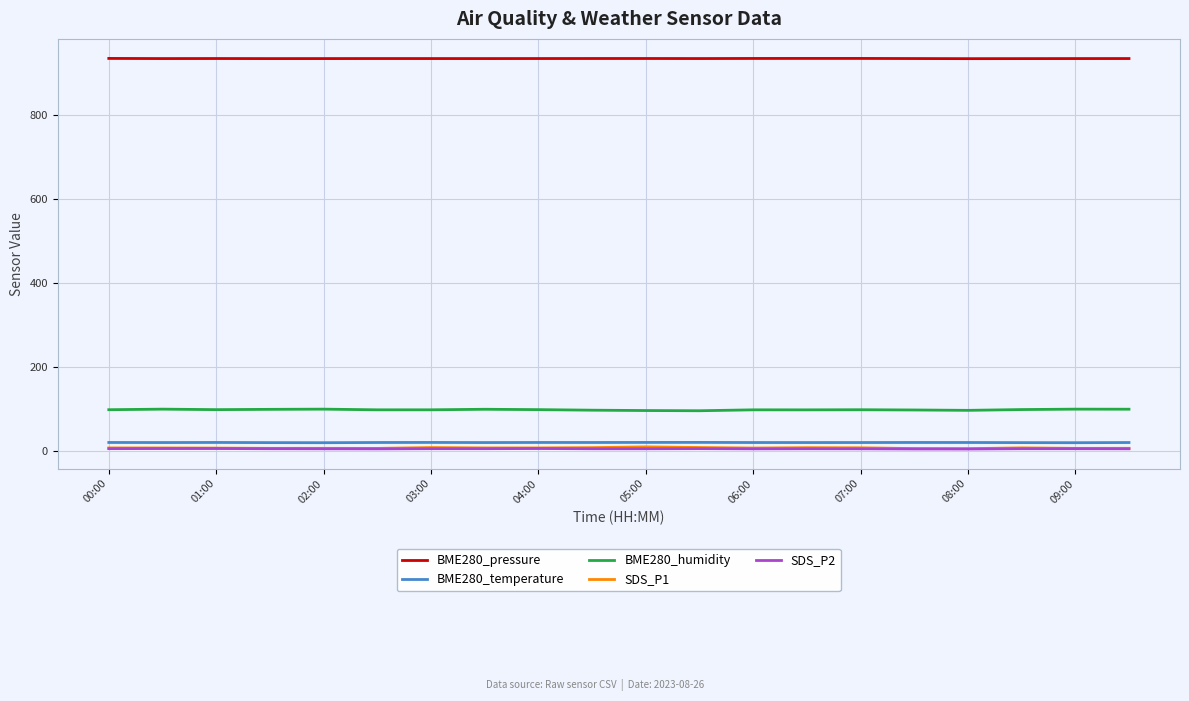

True or false: BME280_temperature and BME280_humidity intersect in this chart.

False